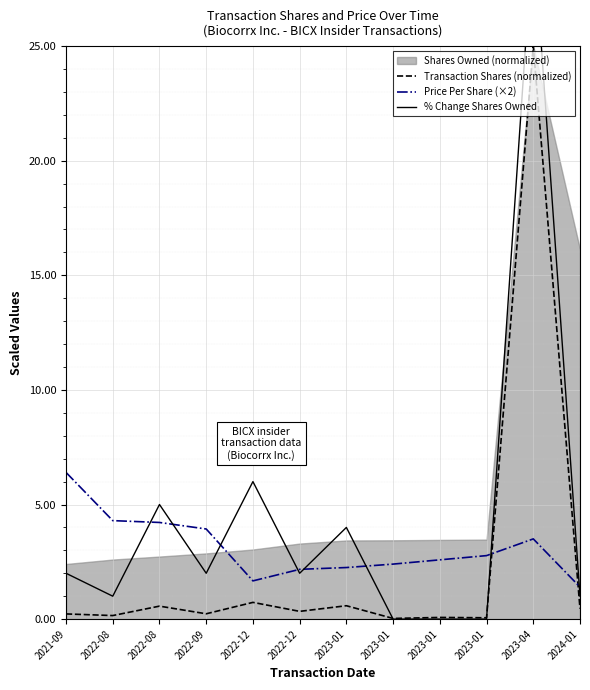

What is the approximate value of Transaction Shares (normalized) at 2023-01?

0.6